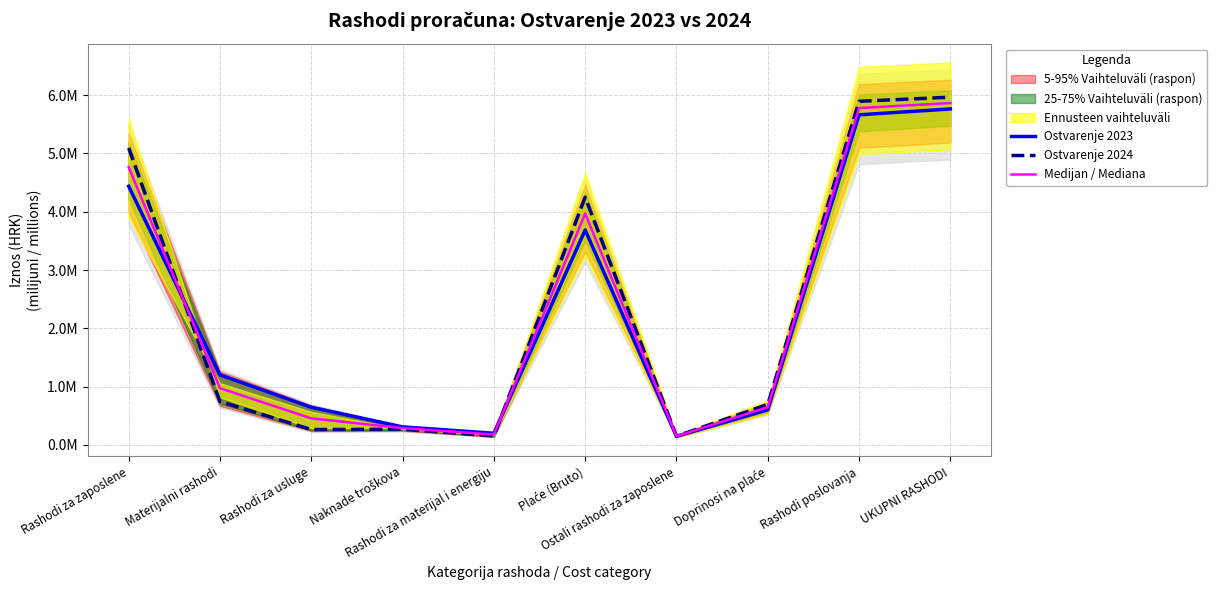

Reading left to right, what are all the values shown in this chart?

Ostvarenje 2023: 4.4	1.2	0.6	0.3	0.2	3.7	0.1	0.6	5.7	5.8
Ostvarenje 2024: 5.1	0.7	0.3	0.3	0.2	4.2	0.2	0.7	5.9	6.0
Medijan / Mediana: 4.8	1.0	0.5	0.3	0.2	4.0	0.1	0.6	5.8	5.9